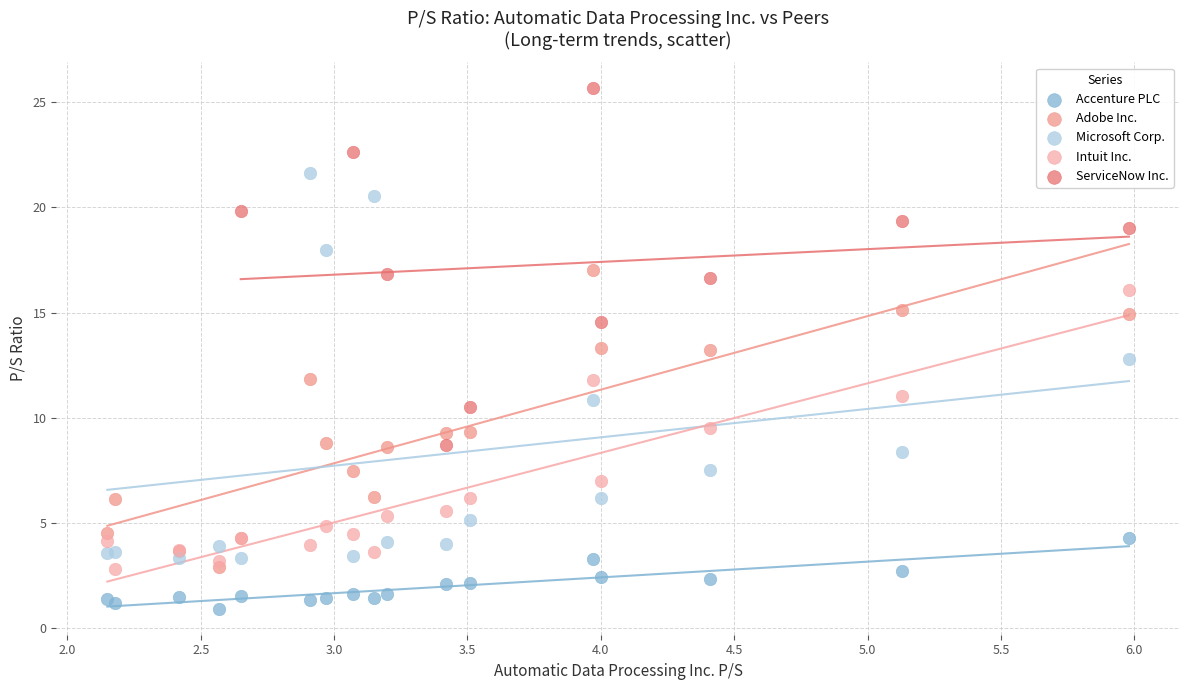

Which series contains the lowest Y value?

Accenture PLC